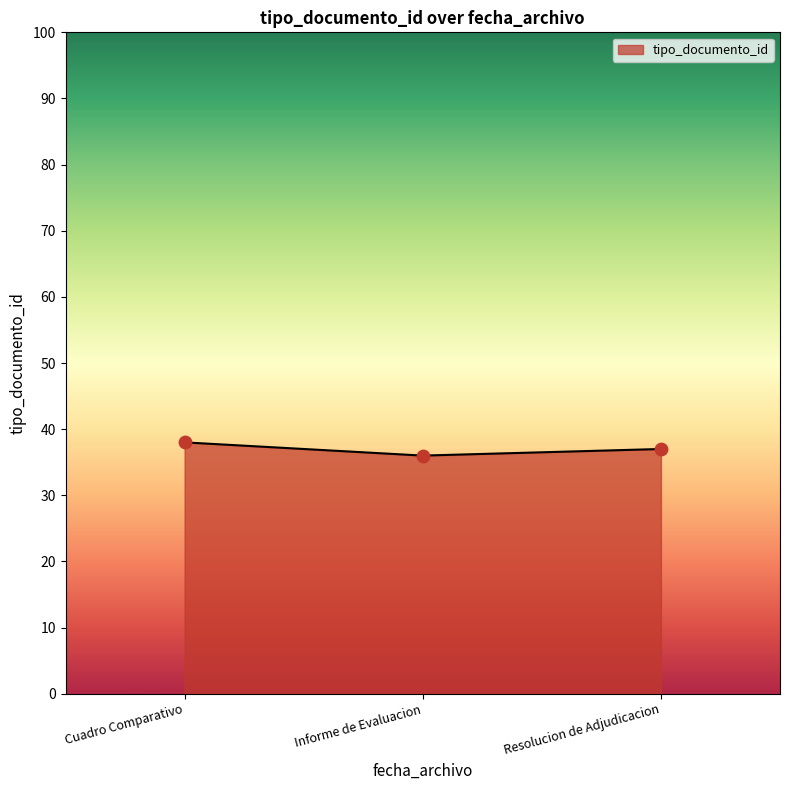

What is the ratio of the value at Cuadro Comparativo to the value at Informe de Evaluacion?

1.1